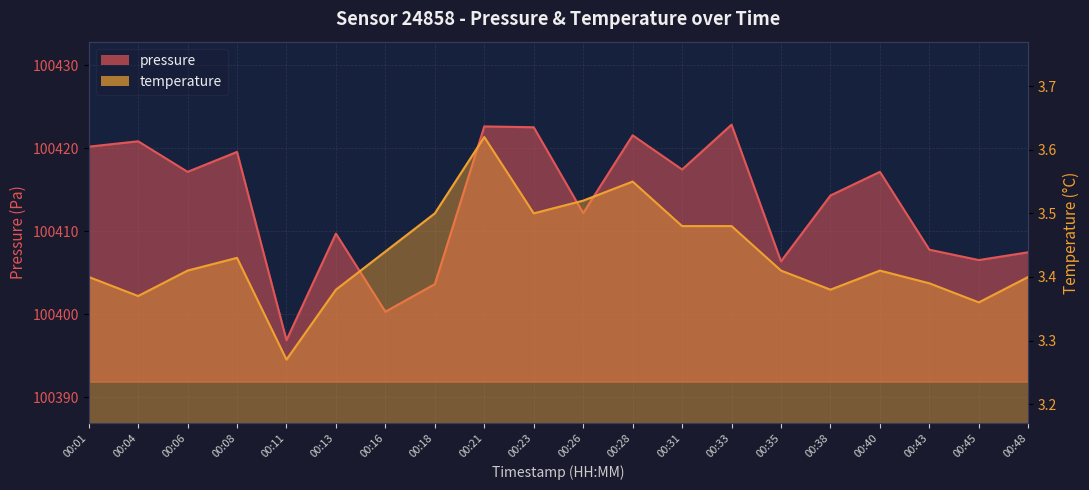

Does the chart have visible grid lines?

Yes